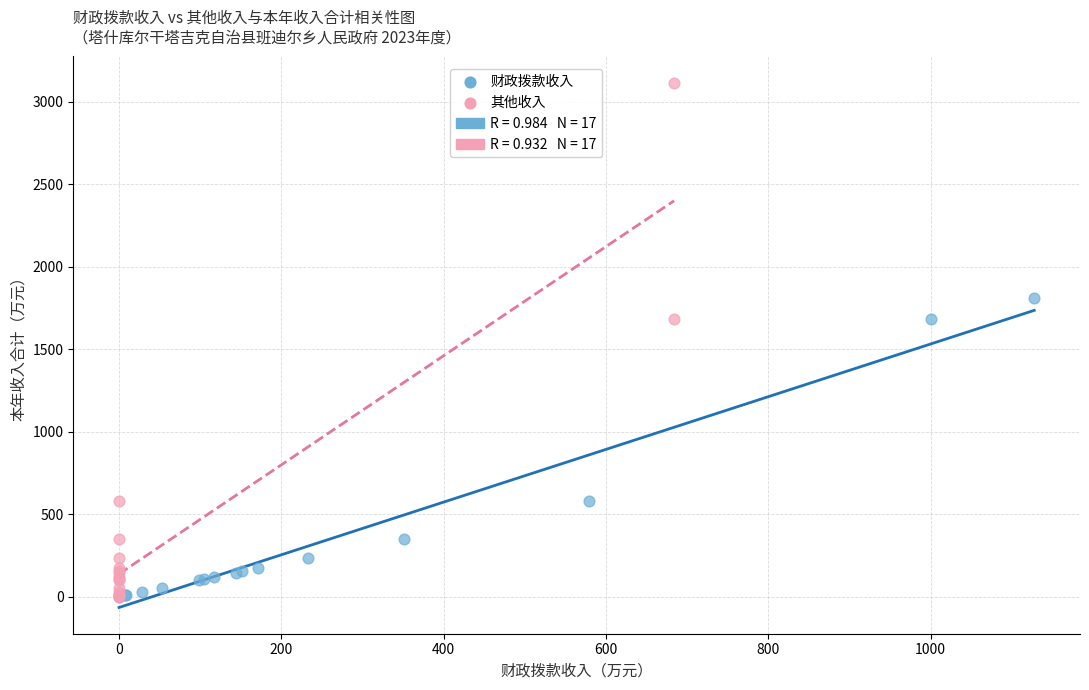

Which series has the largest Y range (max minus min)?

其他收入